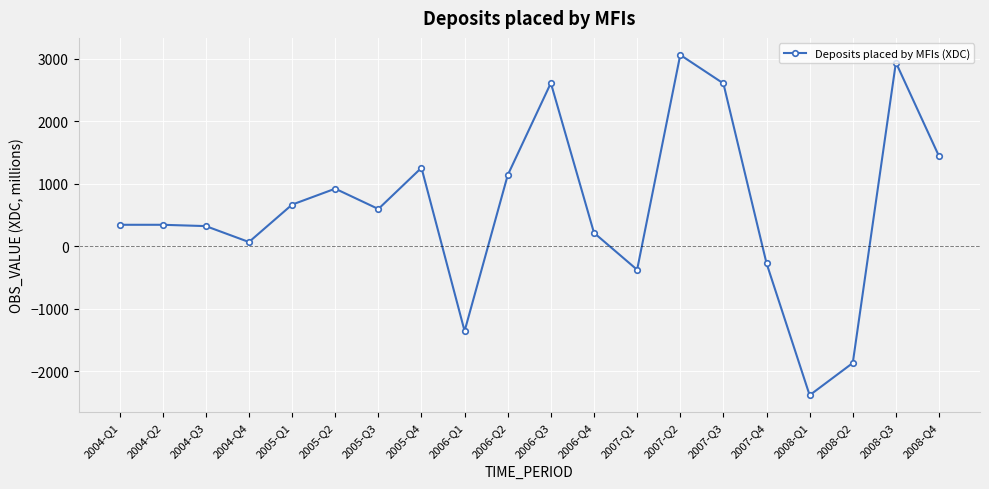

What is the label of the 13th point from the right?

2005-Q4